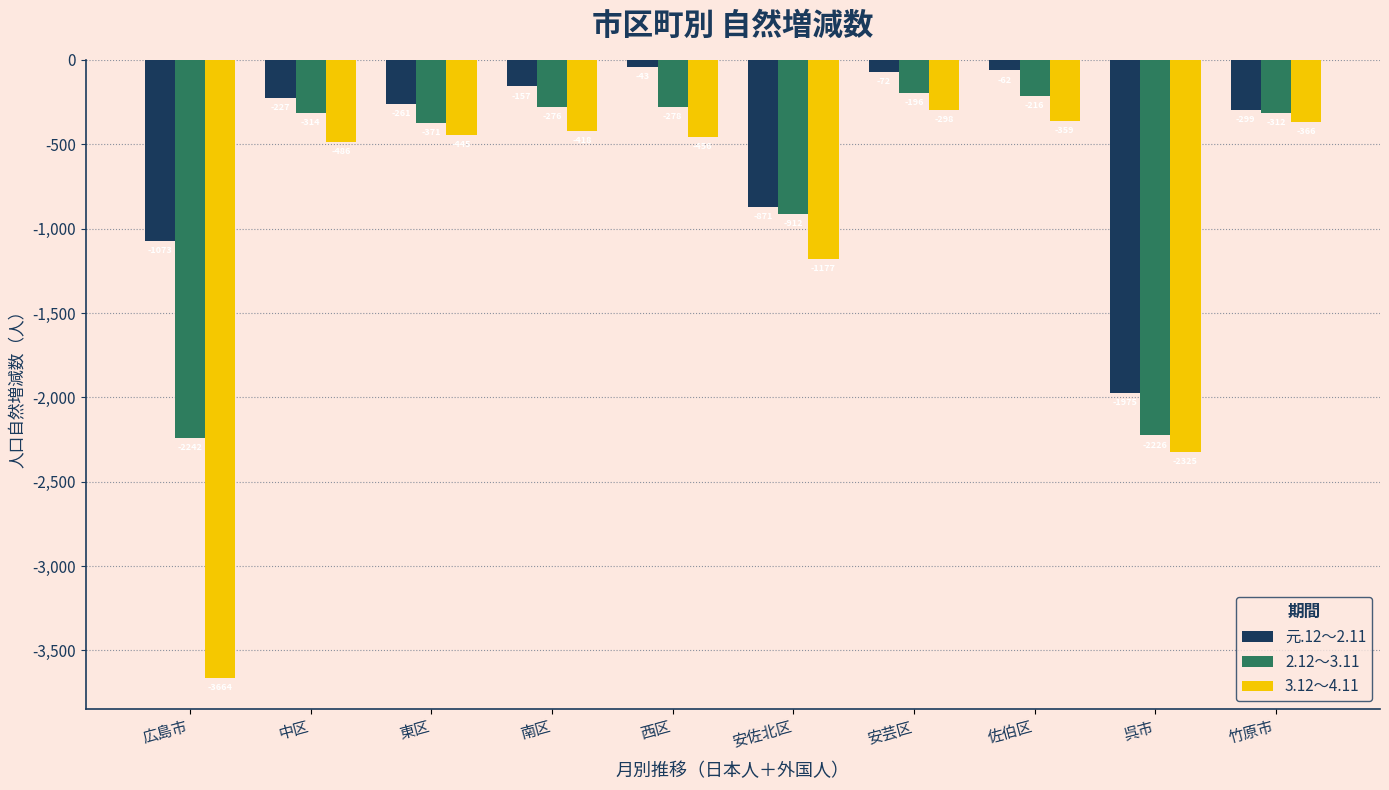

At which category does the chart reach its peak across all series?

西区